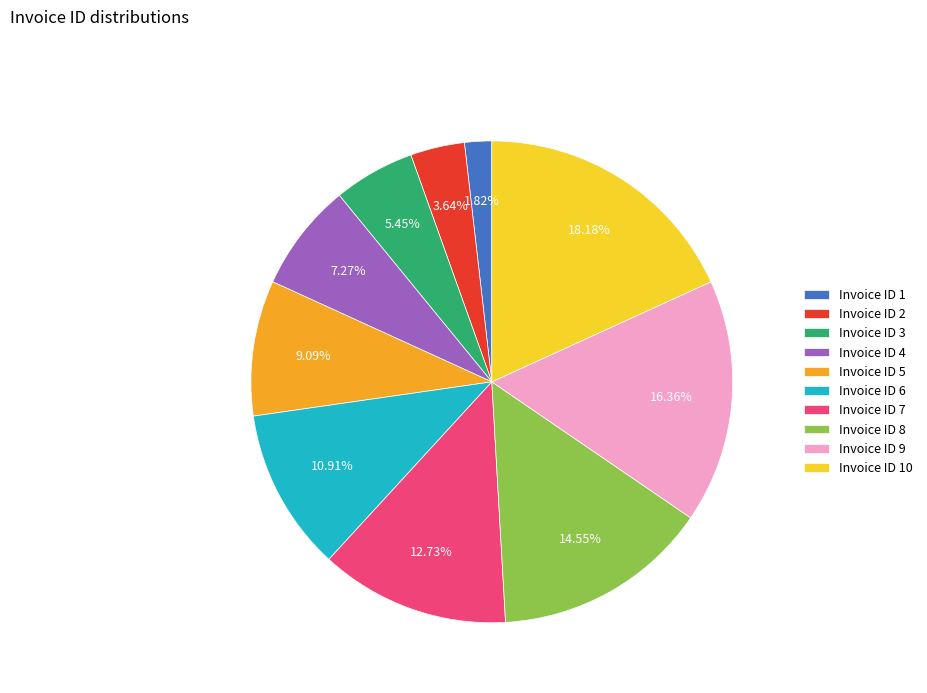

Rank the categories by value from highest to lowest.

Invoice ID 10, Invoice ID 9, Invoice ID 8, Invoice ID 7, Invoice ID 6, Invoice ID 5, Invoice ID 4, Invoice ID 3, Invoice ID 2, Invoice ID 1